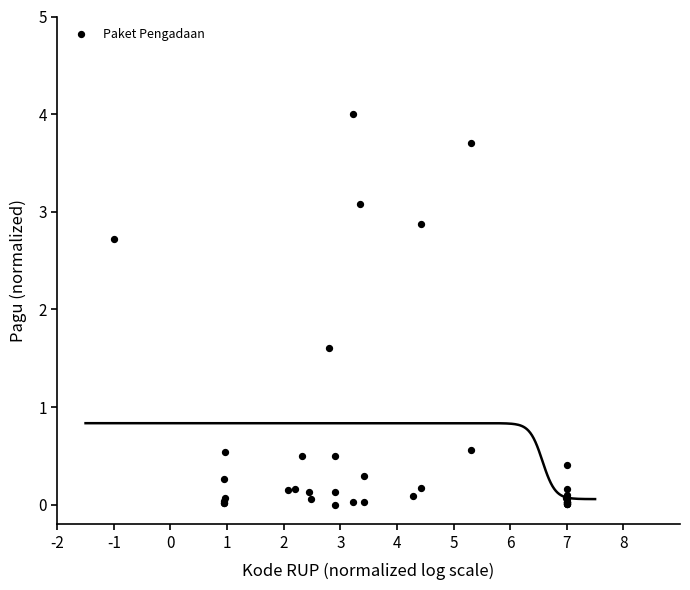

What Y value in the scatter plot is closest to 2?

1.6